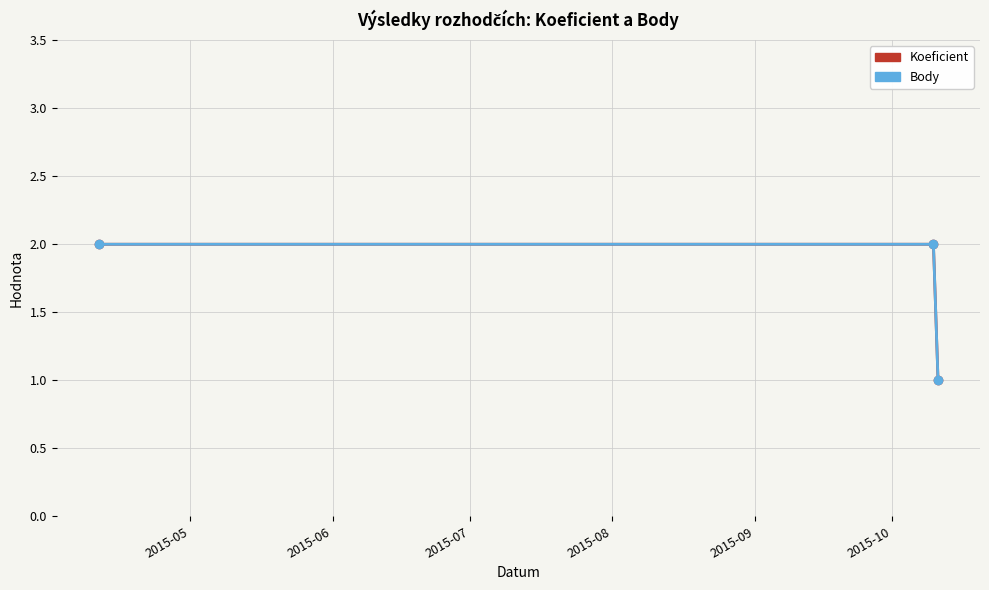

Which series has the largest total across all categories?

Koeficient